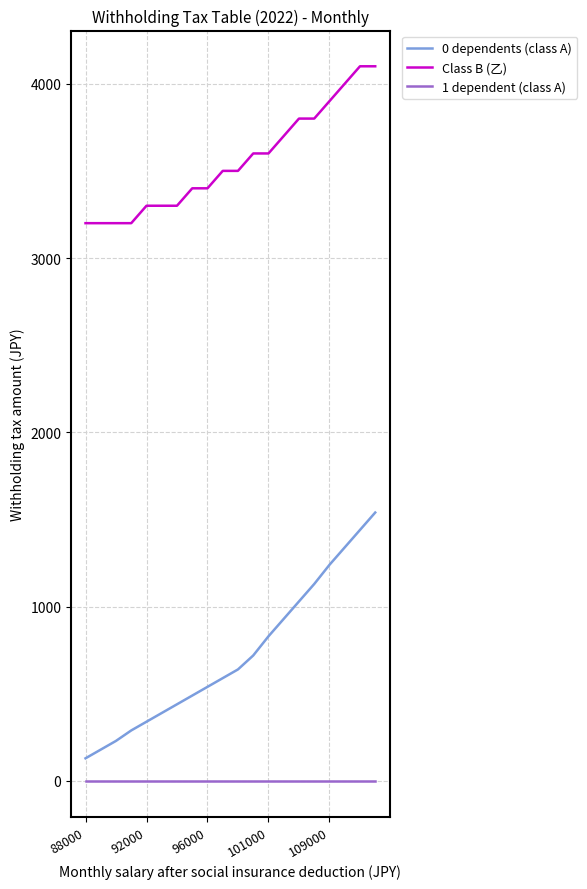

What is the maximum value shown in the chart?

4100